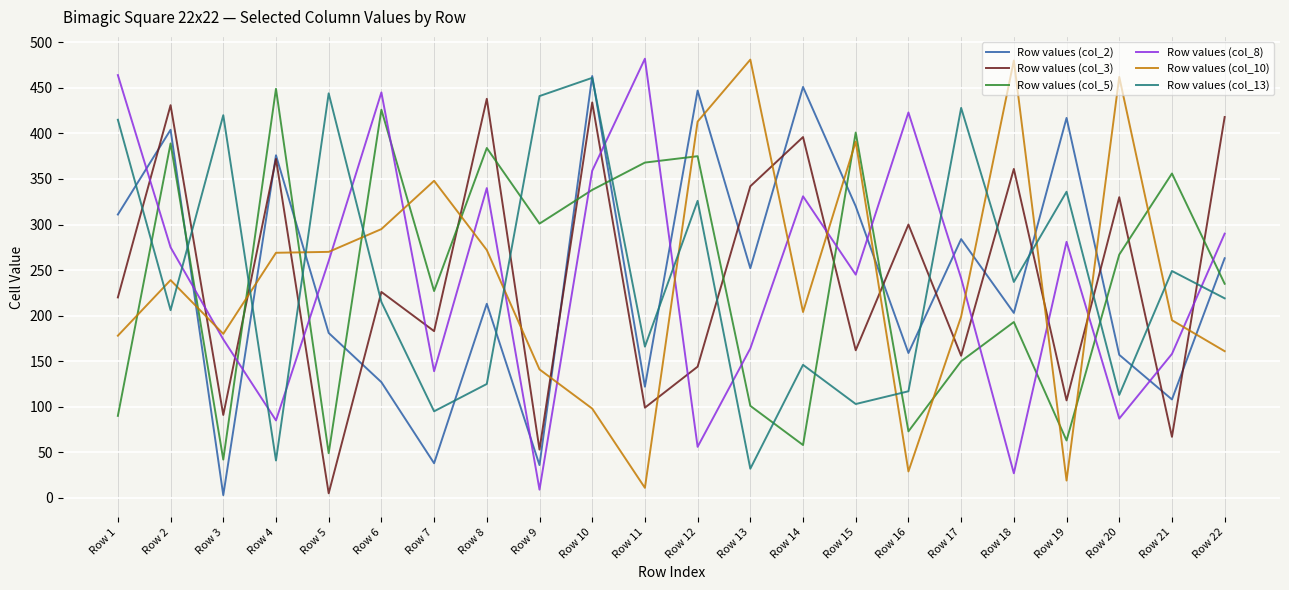

Does the chart display data point markers on the line(s)?

No